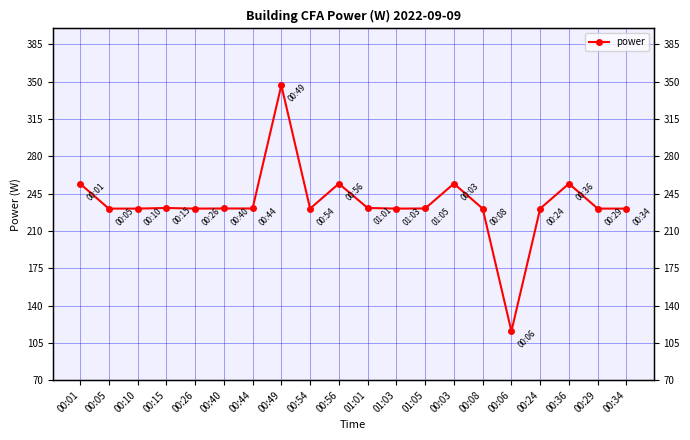

Rank the categories by value from highest to lowest.

00:49, 00:01, 00:56, 00:03, 00:36, 00:15, 01:01, 00:40, 00:44, 01:05, 00:05, 00:10, 00:26, 00:54, 01:03, 00:08, 00:24, 00:29, 00:34, 00:06